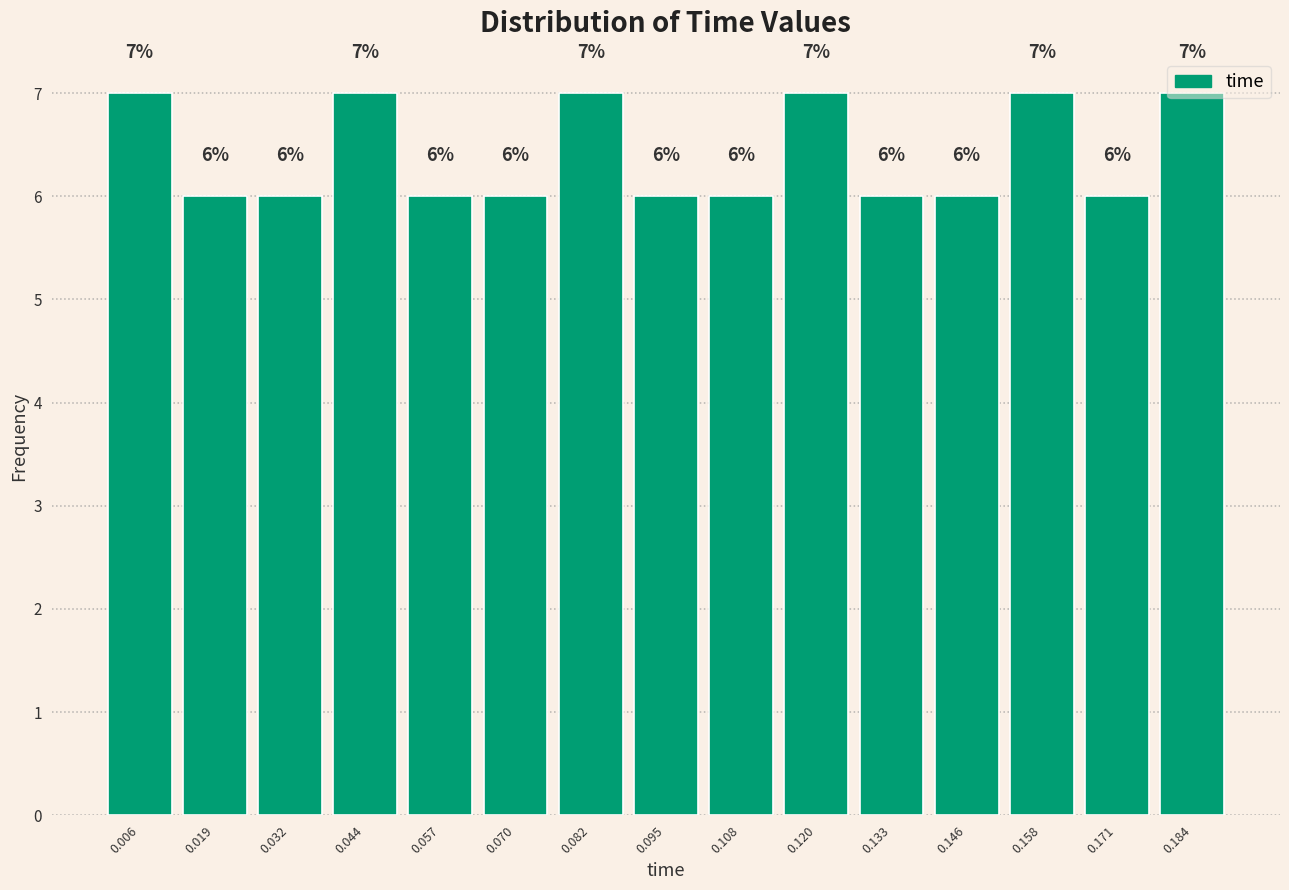

What is the height of the bar covering 0.178 to 0.190 on the x-axis? The bar edges are not printed on the chart, so give them approximately, as read against the axis.

7